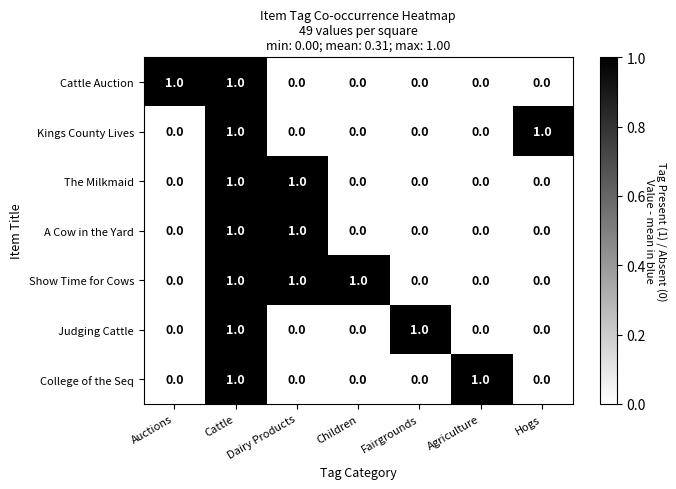

At which category is the sum across all series the highest?

Cattle